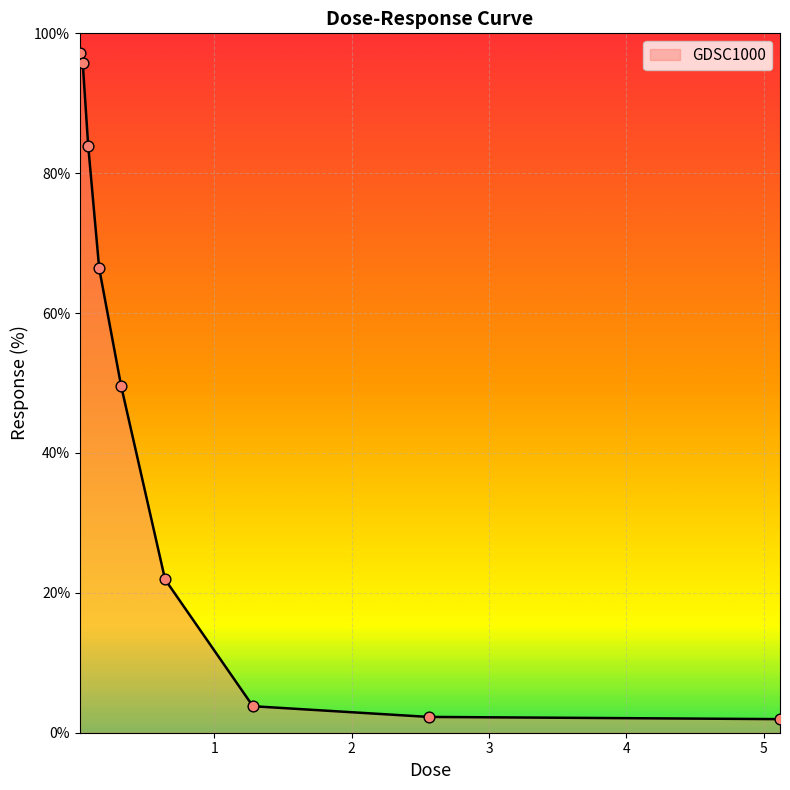

What is the maximum value shown in the chart?

97.2